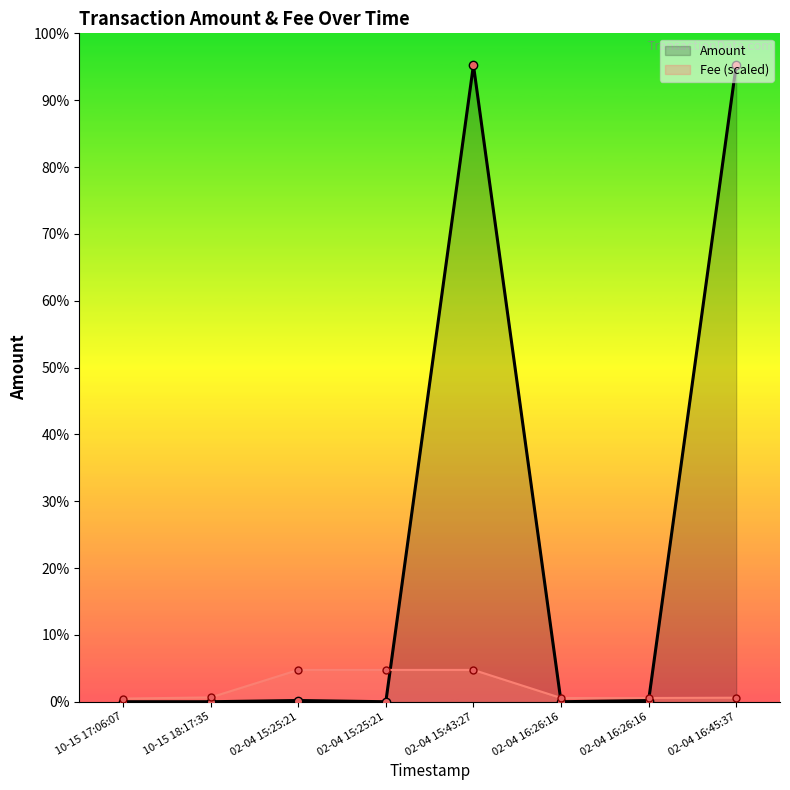

Rank the series by their maximum value, from highest to lowest.

Amount, Fee (scaled)